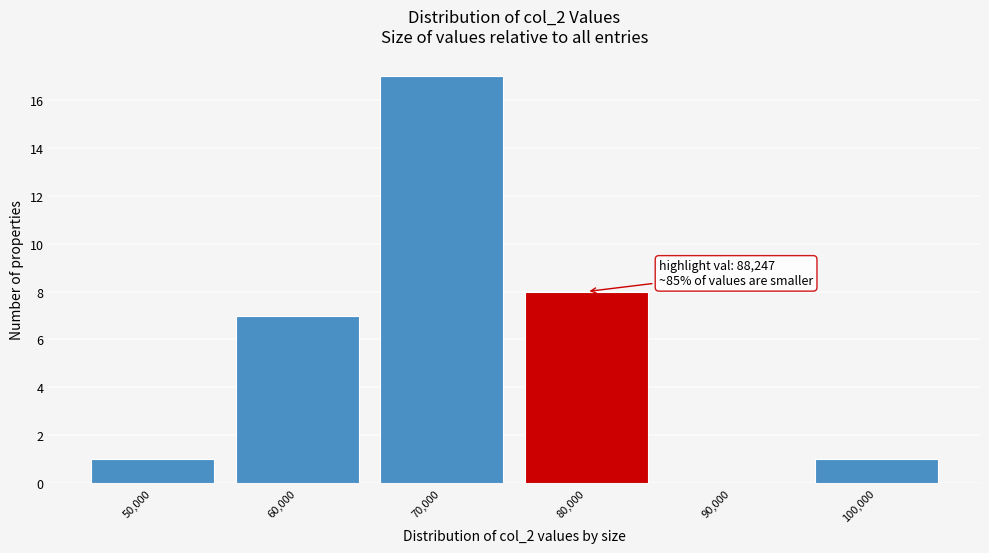

Reading left to right, list all the values displayed in this chart.

50,000=1	60,000=7	70,000=17	80,000=8	90,000=0	100,000=1